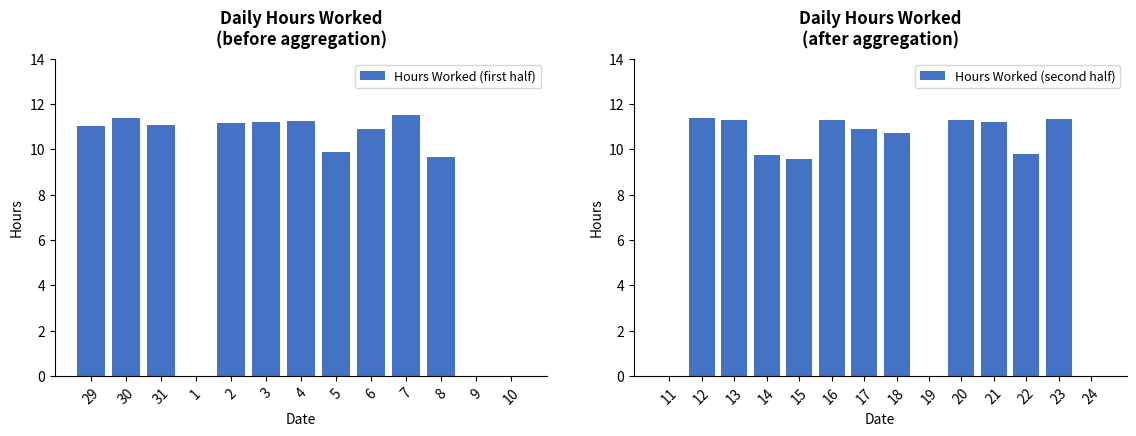

List the labels in order of value, largest first.

7, 30, 12, 23, 20, 16, 13, 4, 3, 21, 2, 31, 29, 6, 17, 18, 5, 22, 14, 8, 15, 1, 9, 10, 11, 19, 24